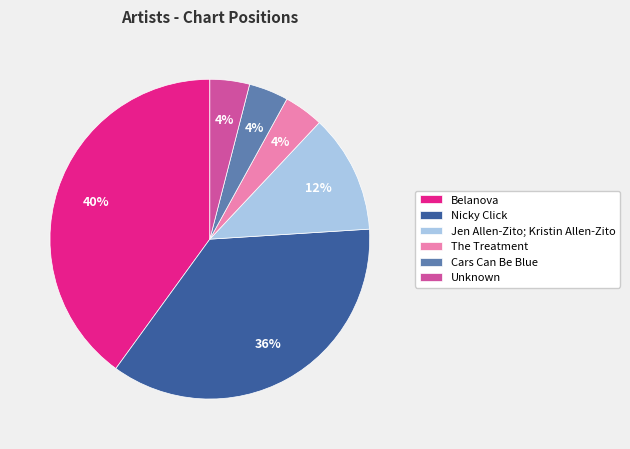

Which category has the biggest portion of the pie?

Belanova